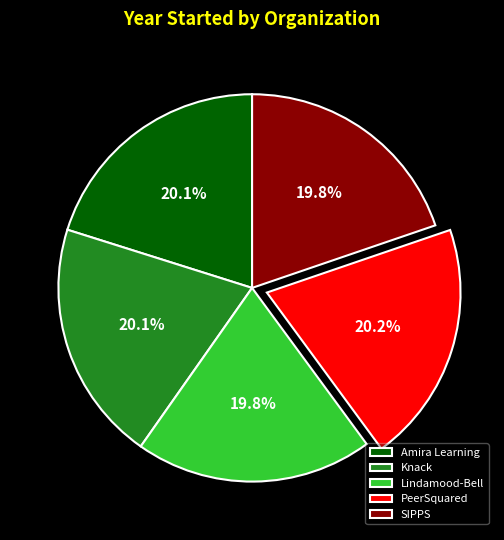

How many slices are in this pie chart?

5